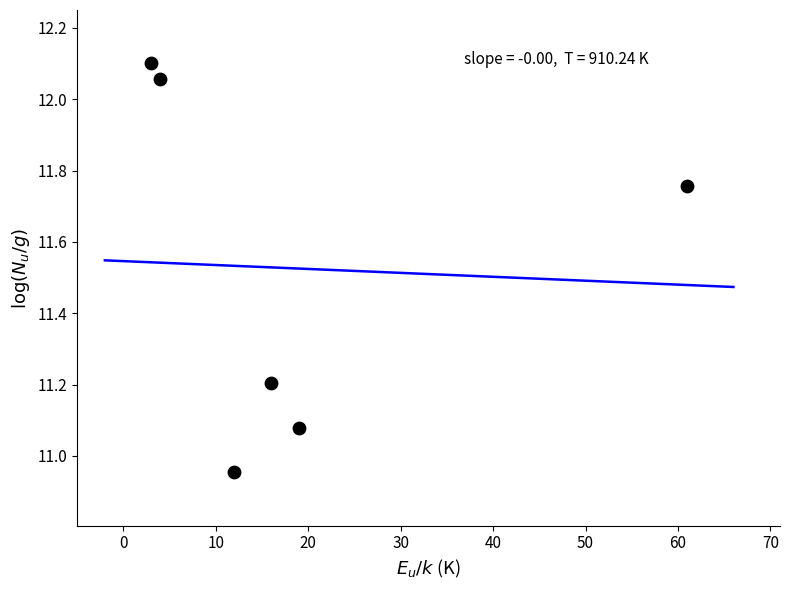

What is the average X value?

19.2